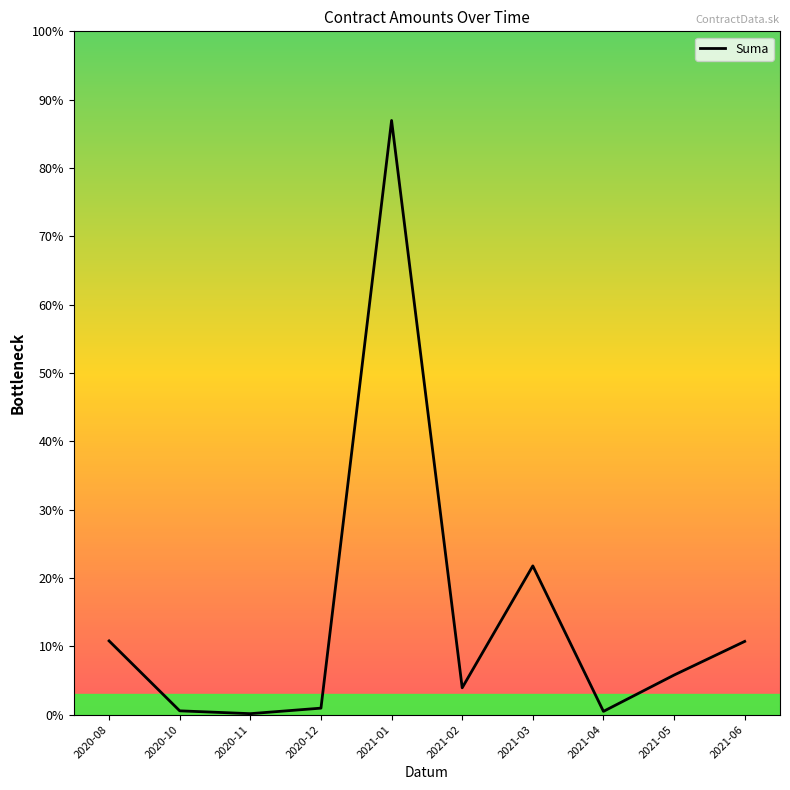

What is the change in value from 2020-10 to 2021-06?

+24538.7